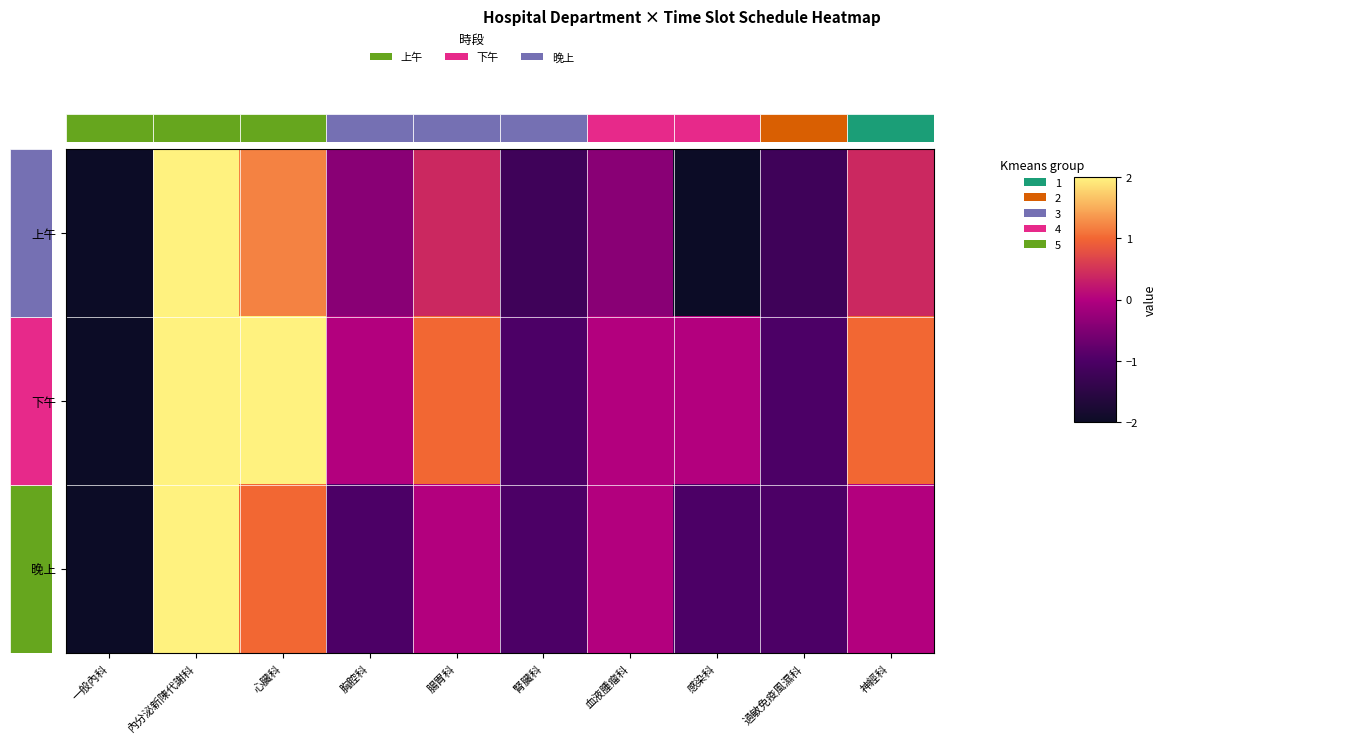

What is the greatest value displayed?

2.0